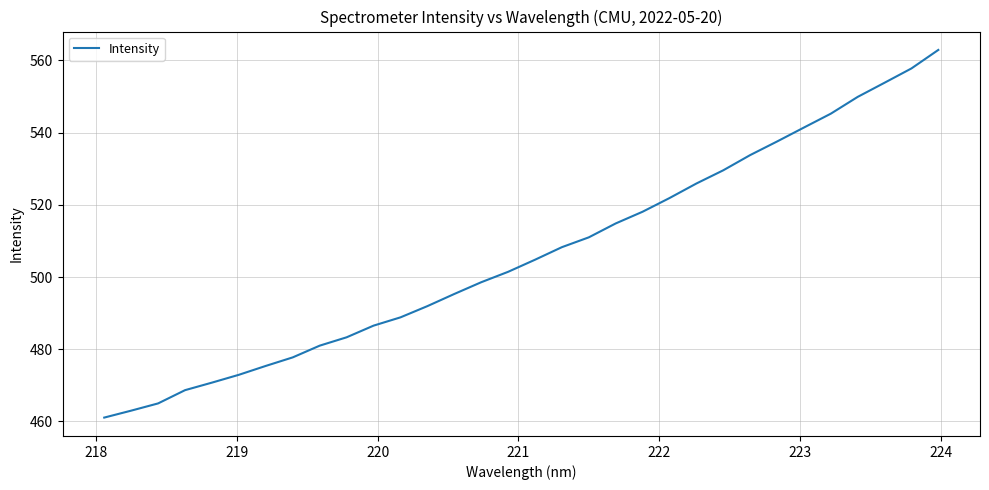

What is the greatest value displayed?

562.9